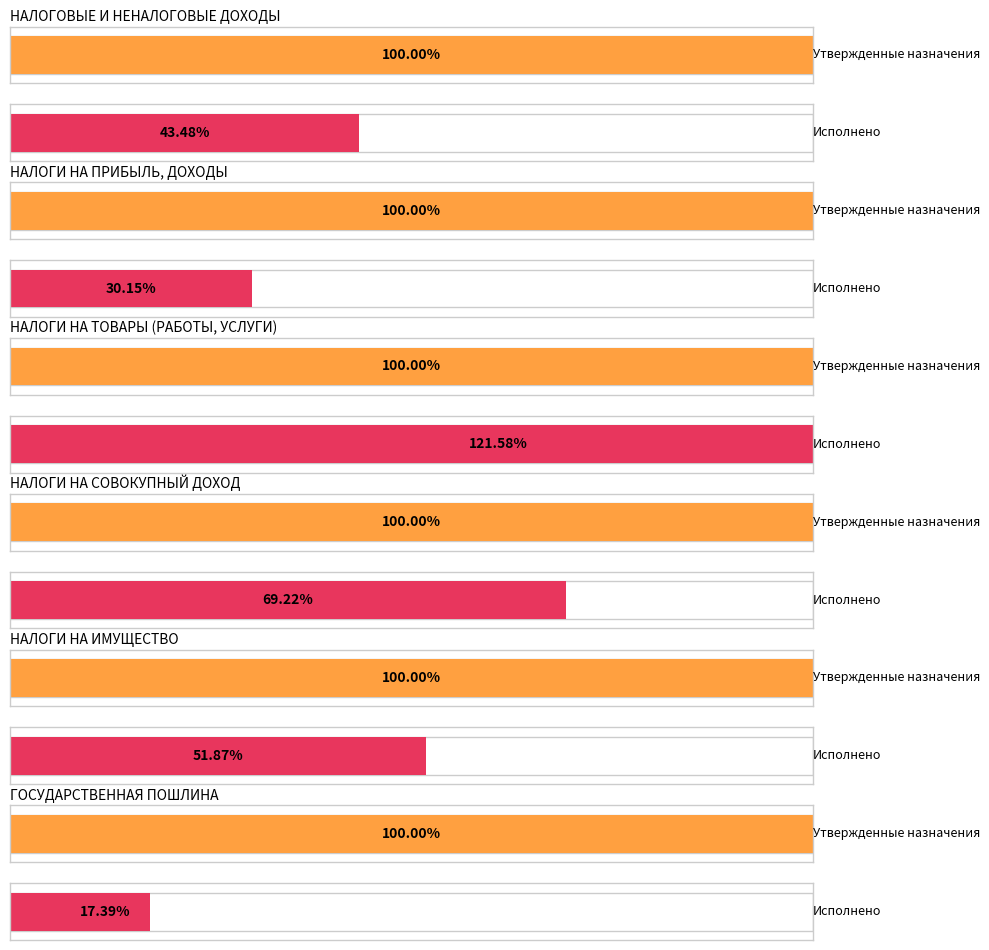

Does the chart contain stacked bars?

No